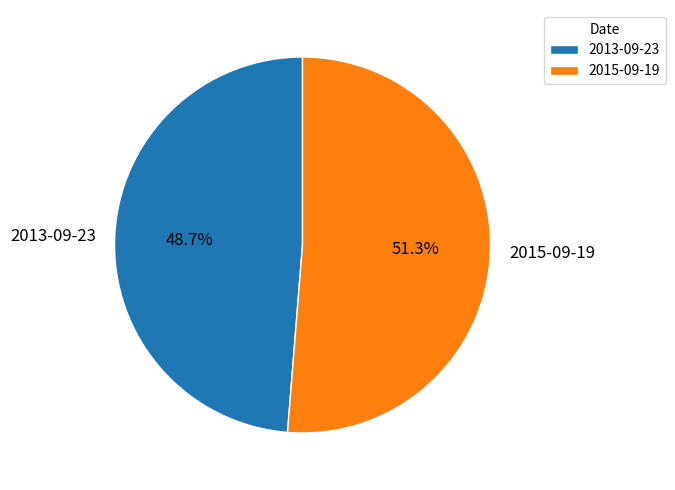

To the nearest percent, what is the difference between the largest and smallest slice percentages?

3%